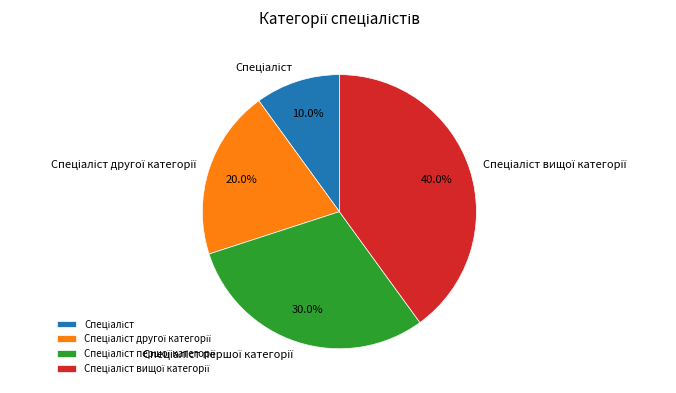

Does any single category account for the majority?

No